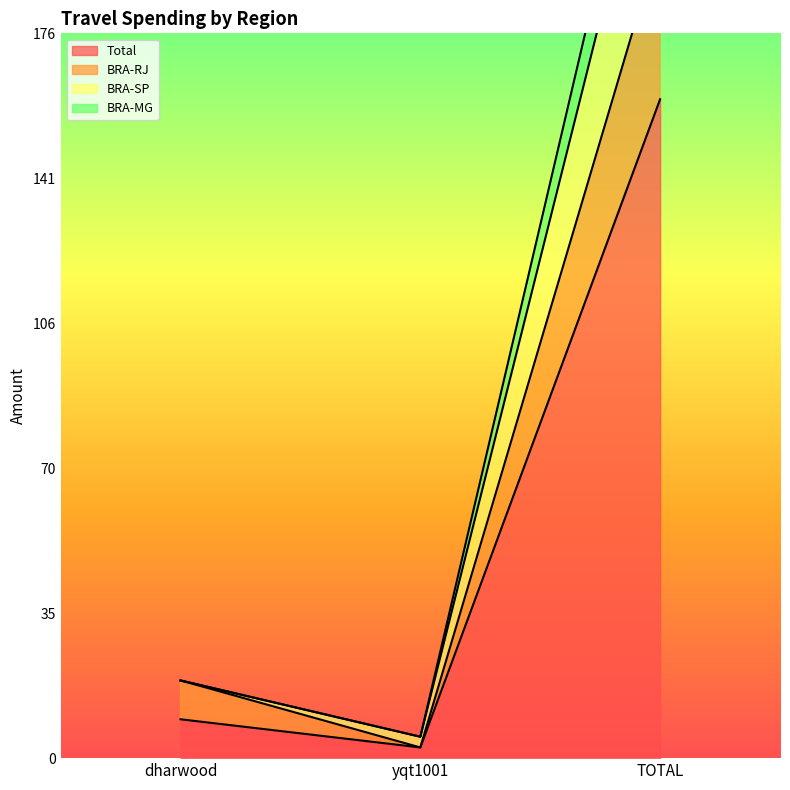

Which has a higher value, TOTAL or yqt1001?

TOTAL